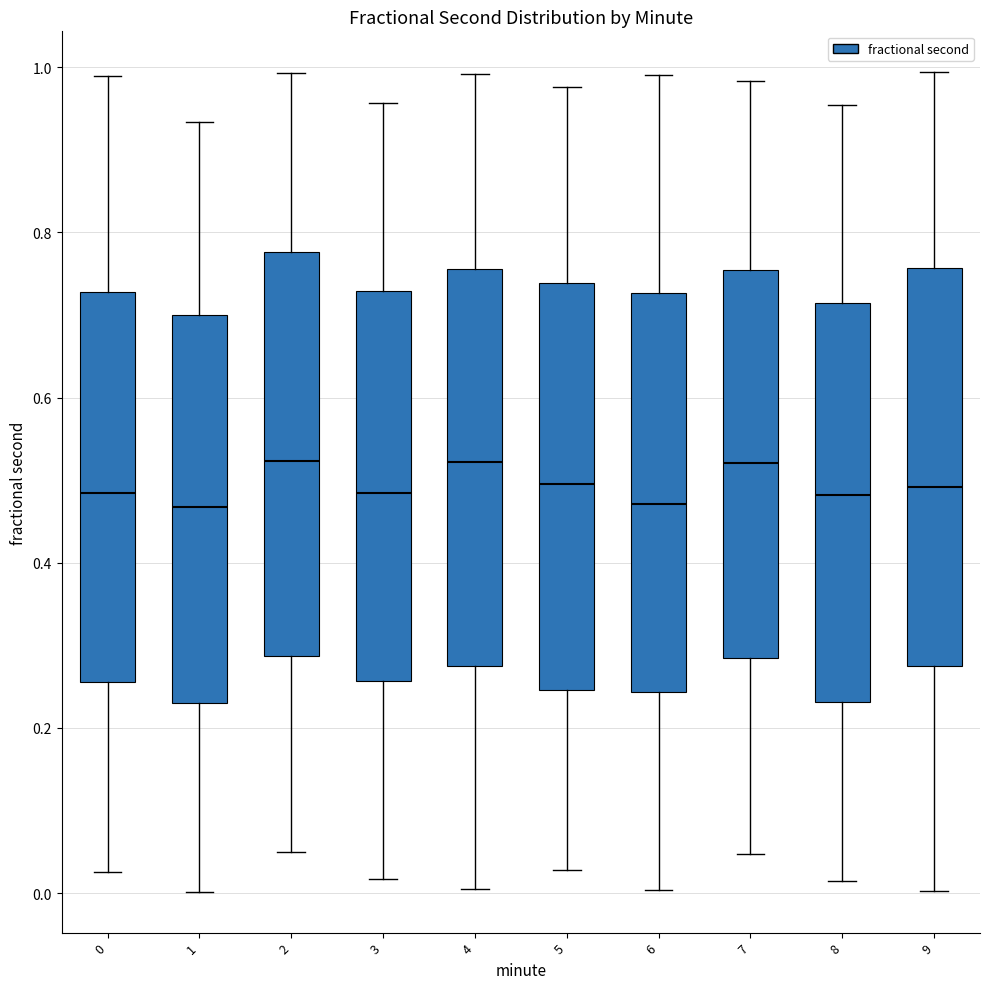

Where does the lower whisker of the box at x = 1 end on the y-axis? The values are not printed on the chart, so give them approximately, as read against the axis.

0.00